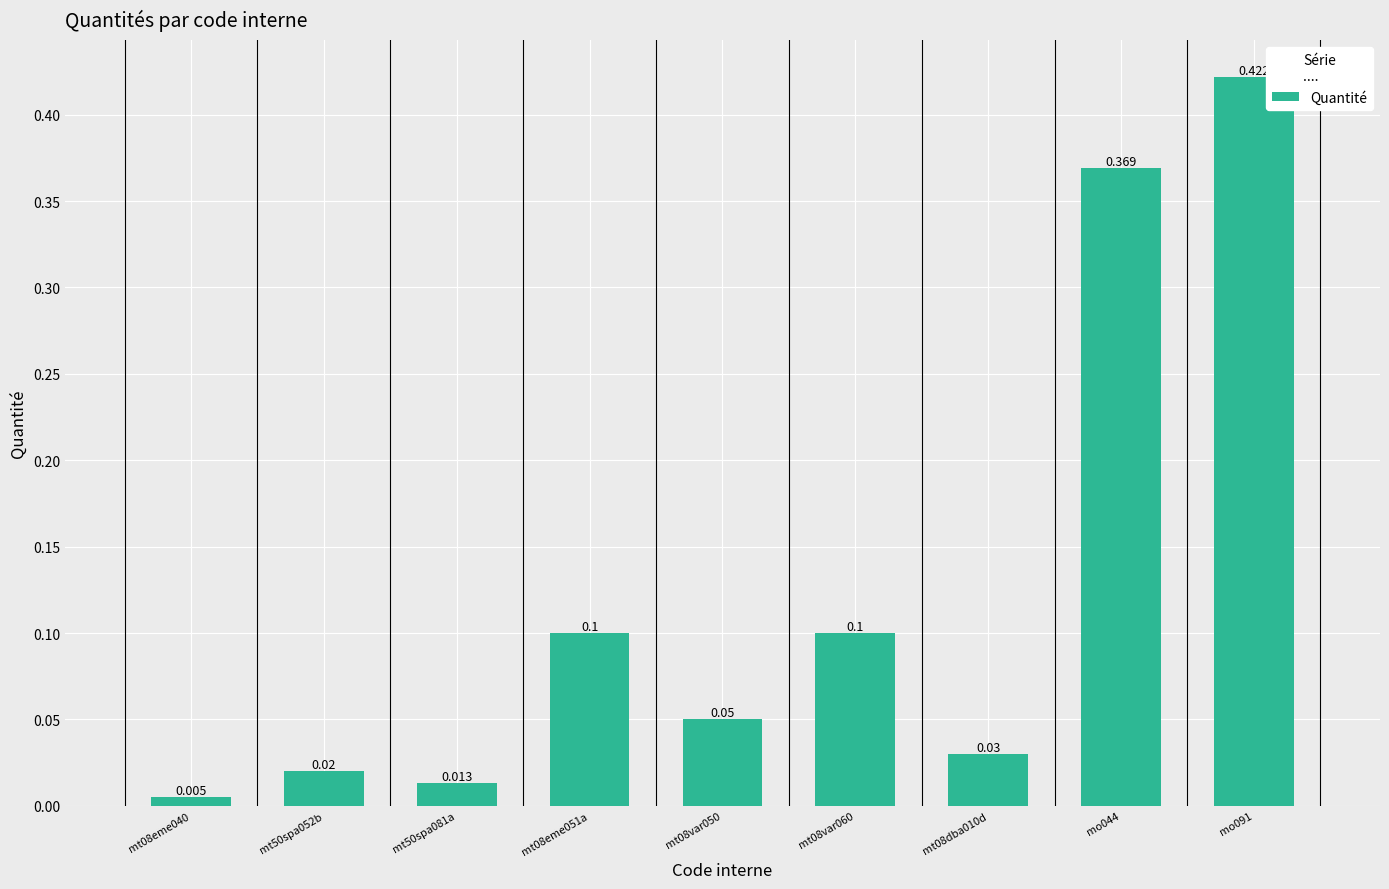

What is the label of the 4th bar from the right?

mt08var060